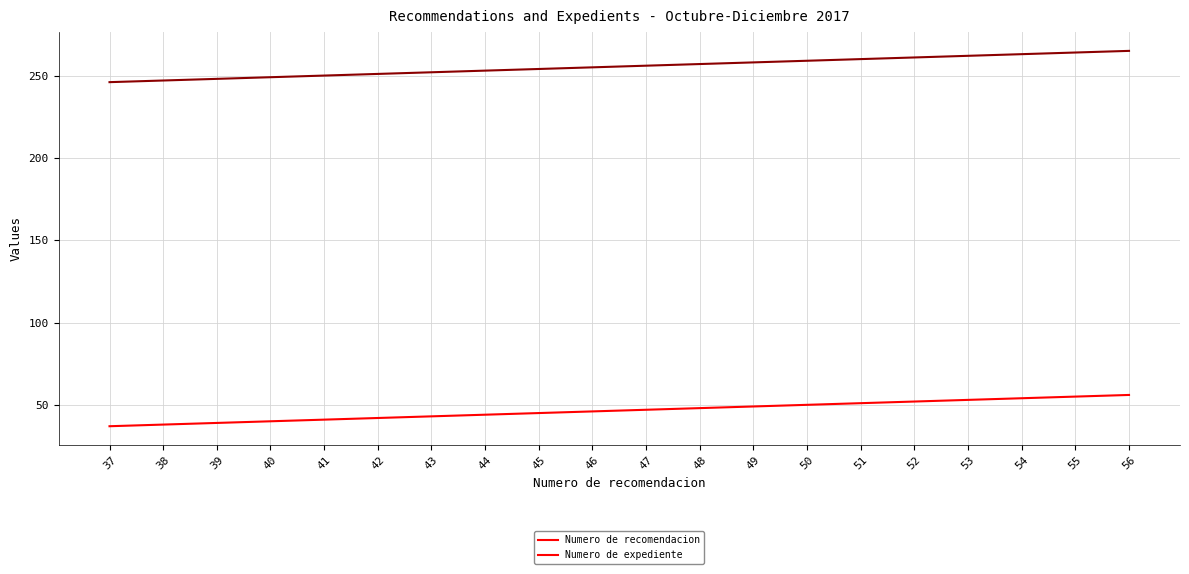

Is it true that Numero de recomendacion equals 46 at 46?

True